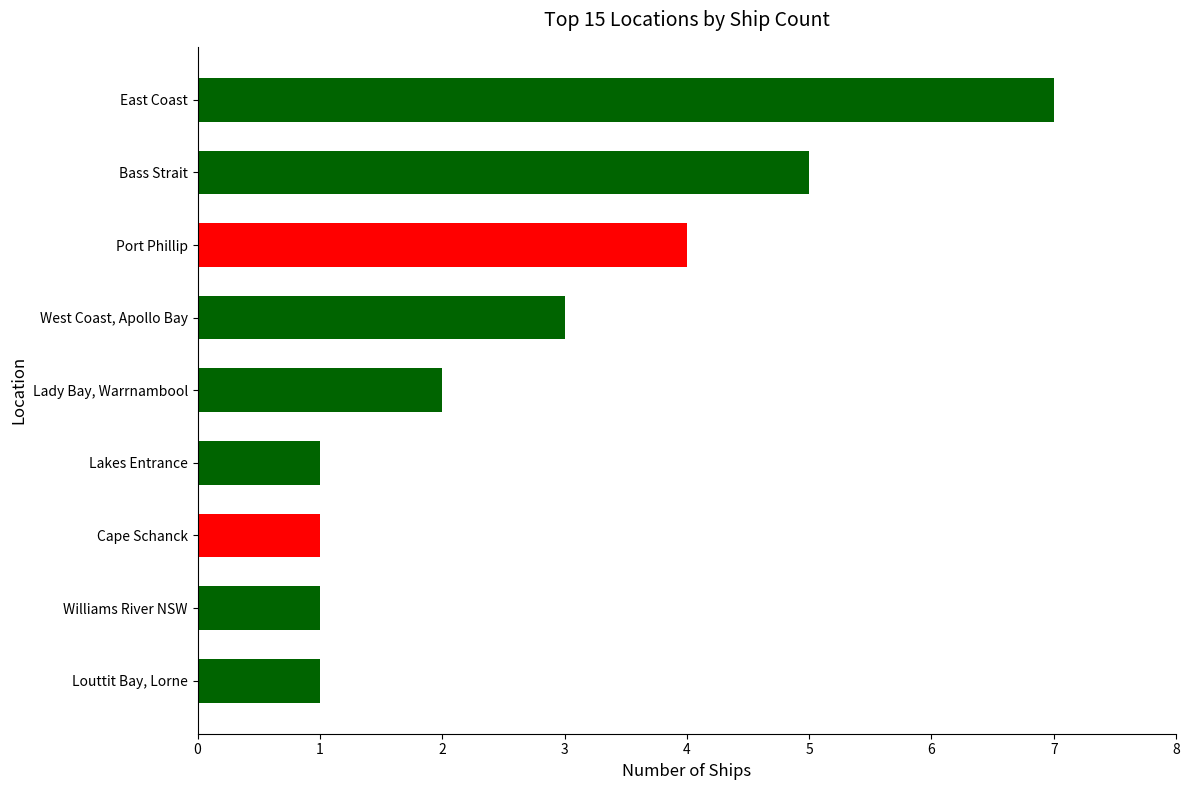

What is the difference between the maximum and minimum values?

6